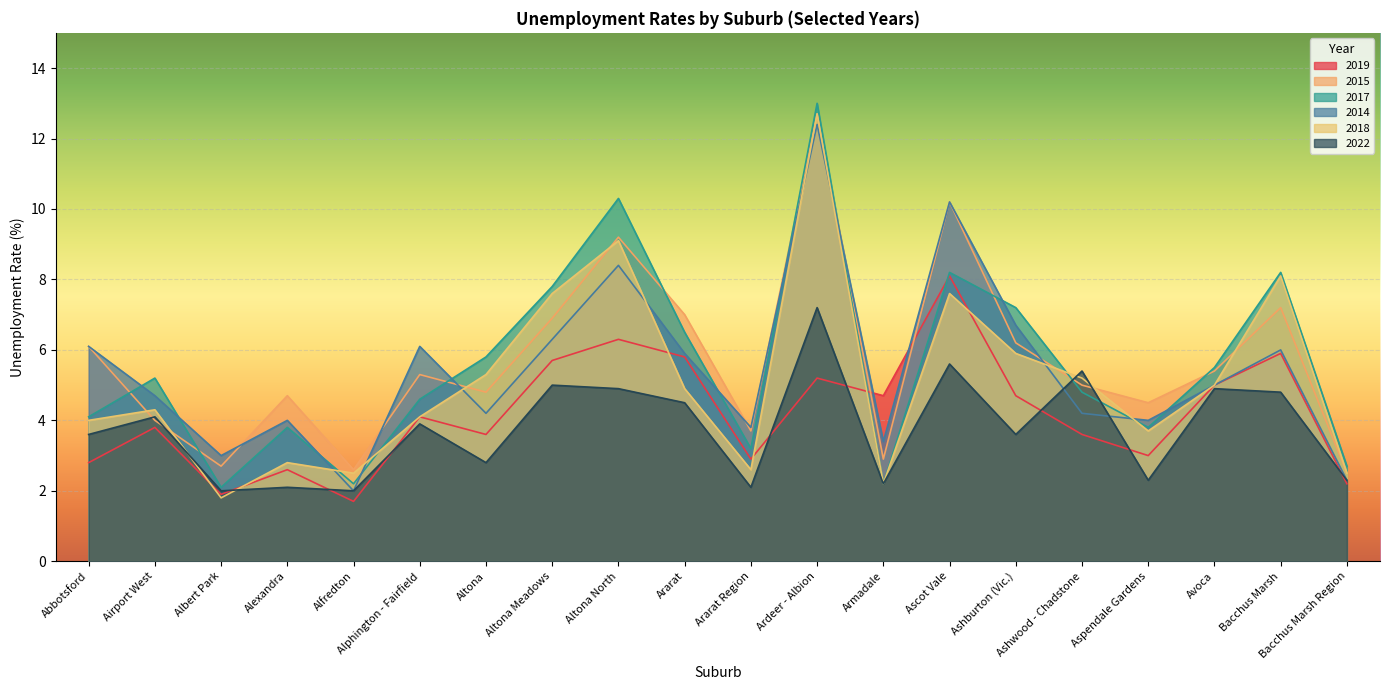

Rank the series at Ararat from highest to lowest value.

2015, 2017, 2014, 2019, 2018, 2022